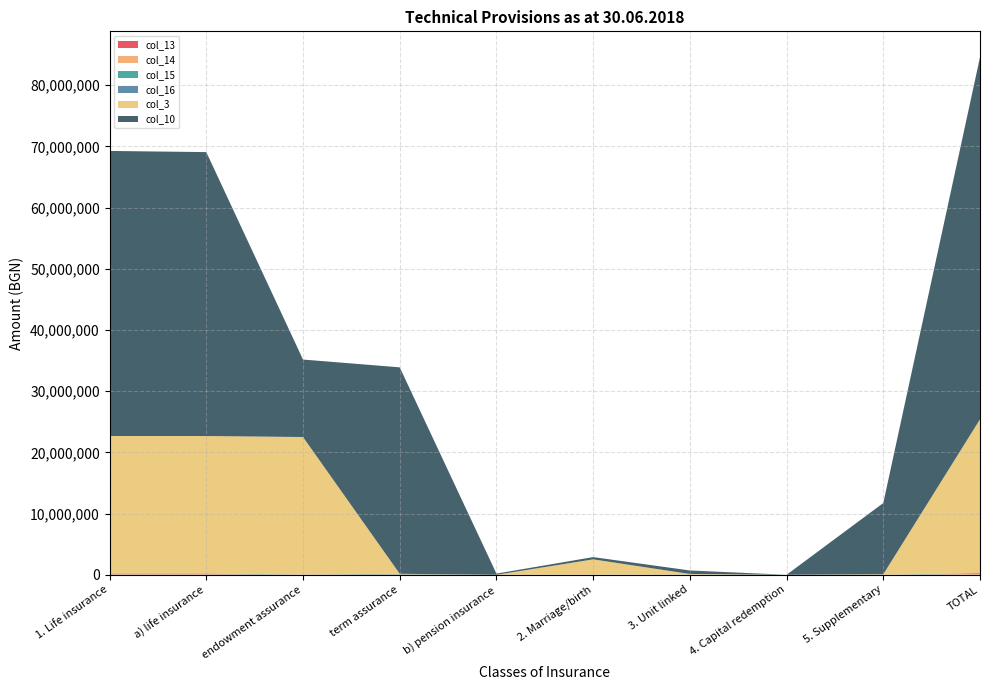

Reading left to right, what are all the values shown in this chart?

col_13: 1. Life insurance=42799.4	a) life insurance=42799.3	endowment assurance=14801.2	term assurance=27998.1	b) pension insurance=0.1	2. Marriage/birth=2065.1	3. Unit linked=3042.5	4. Capital redemption=0.0	5. Supplementary=1255.7	TOTAL=49162.6
col_14: 1. Life insurance=67530.0	a) life insurance=67226.5	endowment assurance=16614.8	term assurance=50611.8	b) pension insurance=303.5	2. Marriage/birth=8617.8	3. Unit linked=11326.5	4. Capital redemption=0.0	5. Supplementary=2432.1	TOTAL=89906.4
col_15: 1. Life insurance=98780.0	a) life insurance=98779.9	endowment assurance=15631.9	term assurance=83147.9	b) pension insurance=0.1	2. Marriage/birth=9316.6	3. Unit linked=20311.1	4. Capital redemption=0.0	5. Supplementary=3447.4	TOTAL=131855.1
col_16: 1. Life insurance=5441.7	a) life insurance=5439.7	endowment assurance=3882.2	term assurance=1557.6	b) pension insurance=2.0	2. Marriage/birth=520.3	3. Unit linked=4458.2	4. Capital redemption=0.0	5. Supplementary=410.6	TOTAL=10830.8
col_3: 1. Life insurance=22458088.8	a) life insurance=22458088.8	endowment assurance=22457967.5	term assurance=121.3	b) pension insurance=0.0	2. Marriage/birth=2496549.1	3. Unit linked=94406.1	4. Capital redemption=0.0	5. Supplementary=74918.2	TOTAL=25123962.3
col_10: 1. Life insurance=46580676.6	a) life insurance=46390734.6	endowment assurance=12659469.0	term assurance=33731265.6	b) pension insurance=189942.0	2. Marriage/birth=372381.3	3. Unit linked=568831.7	4. Capital redemption=0.0	5. Supplementary=11640448.6	TOTAL=59162338.2